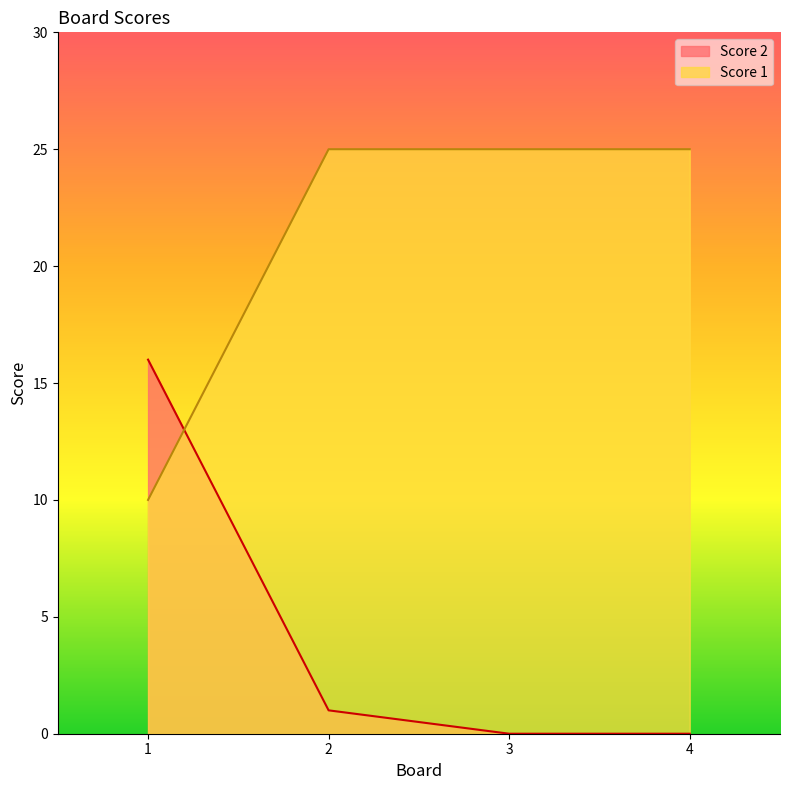

Does the chart display data point markers on the line(s)?

No